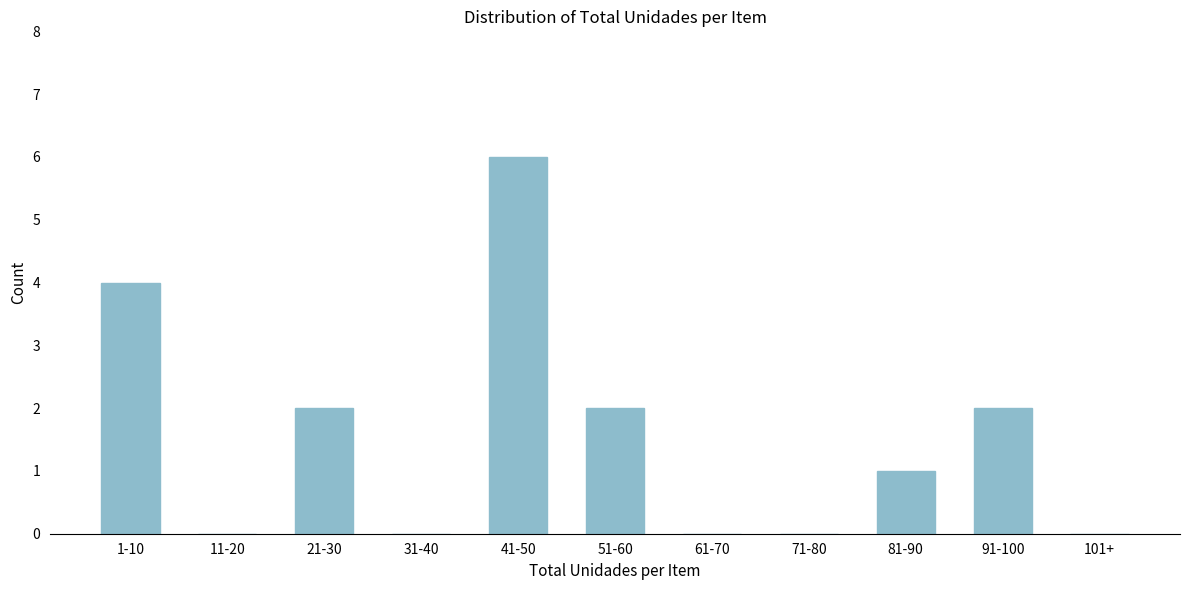

Reading left to right, what are all the values shown in this chart?

1-10=4	11-20=0	21-30=2	31-40=0	41-50=6	51-60=2	61-70=0	71-80=0	81-90=1	91-100=2	101+=0